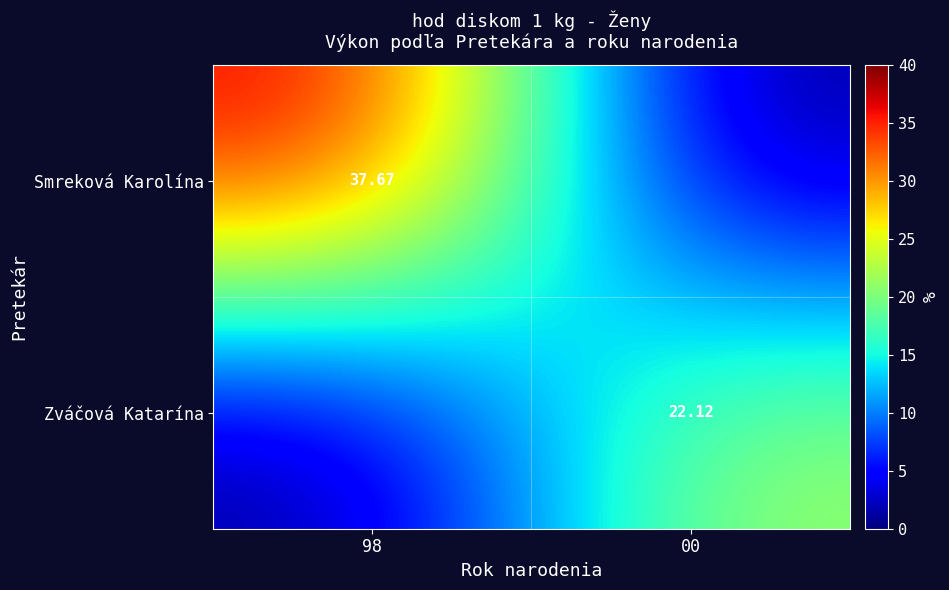

What is the difference between the Zváčová Katarína values at 00 and 98?

22.1